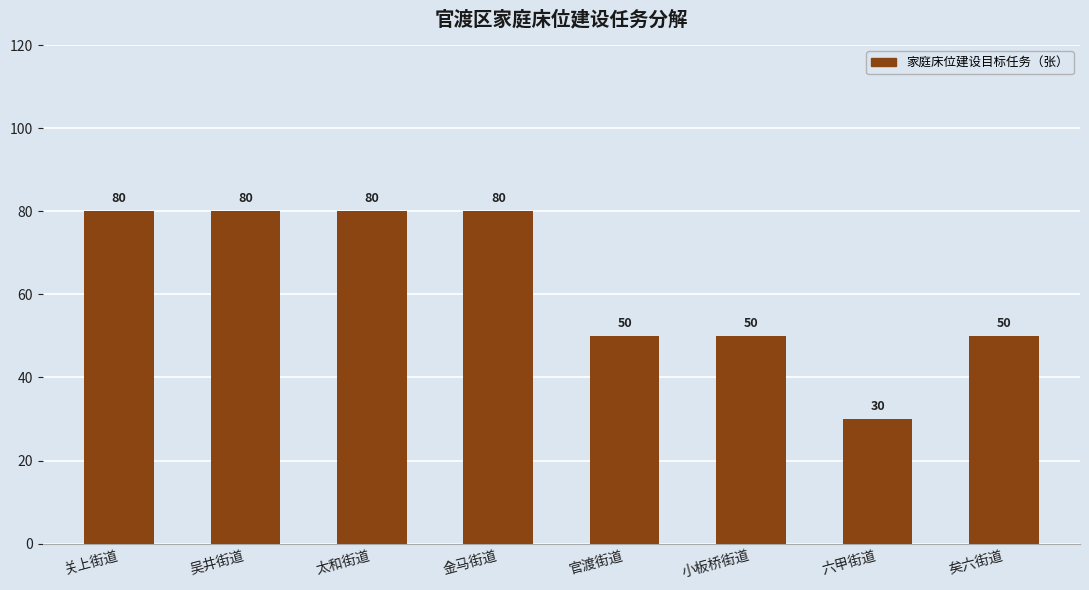

What is the sum of the values at 太和街道 and 吴井街道?

160